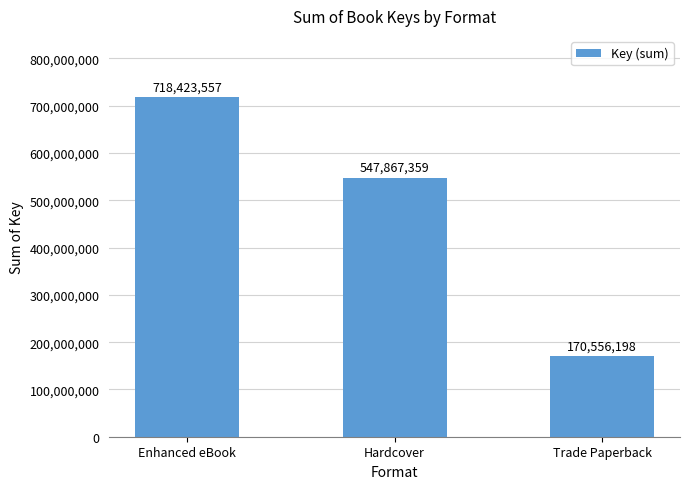

What is the difference between the maximum and minimum values?

547867359